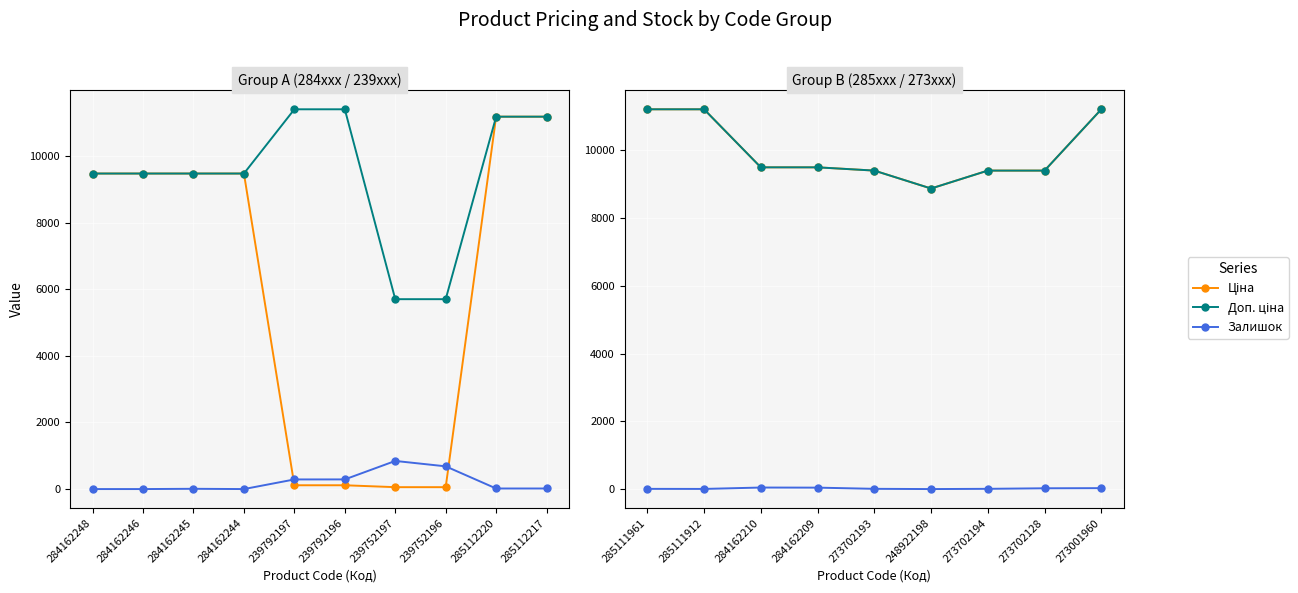

What are all the series names shown in the legend?

Ціна, Доп. ціна, Залишок